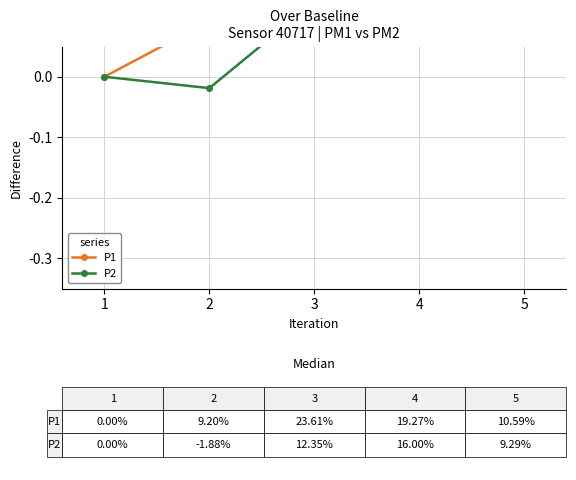

Rank the categories by P2 value from highest to lowest.

4, 3, 5, 1, 2